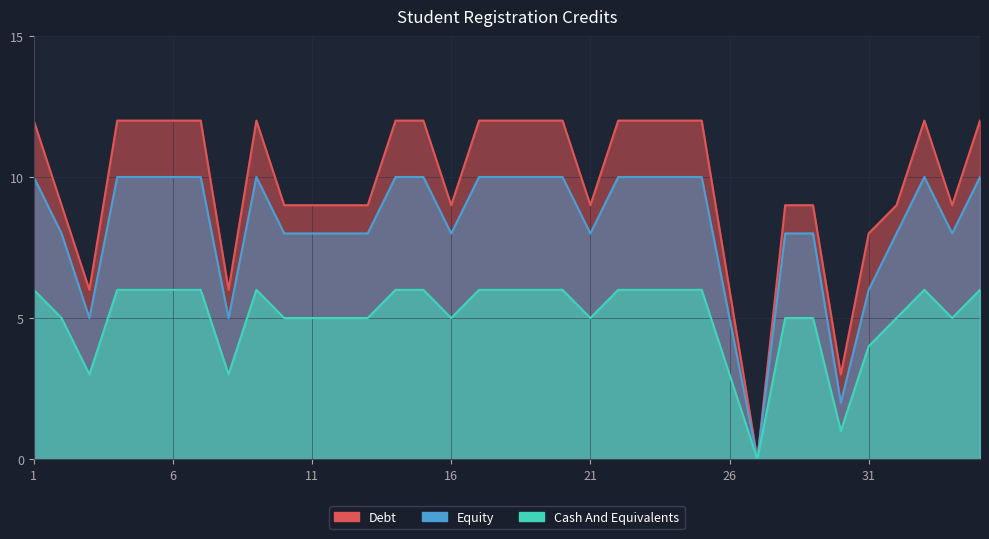

True or false: Debt and Cash And Equivalents cross at least once.

False